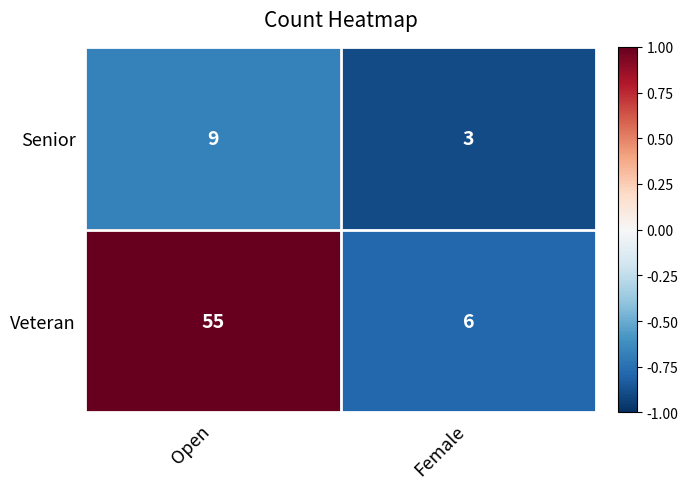

How many data points in Senior are less than 9?

1